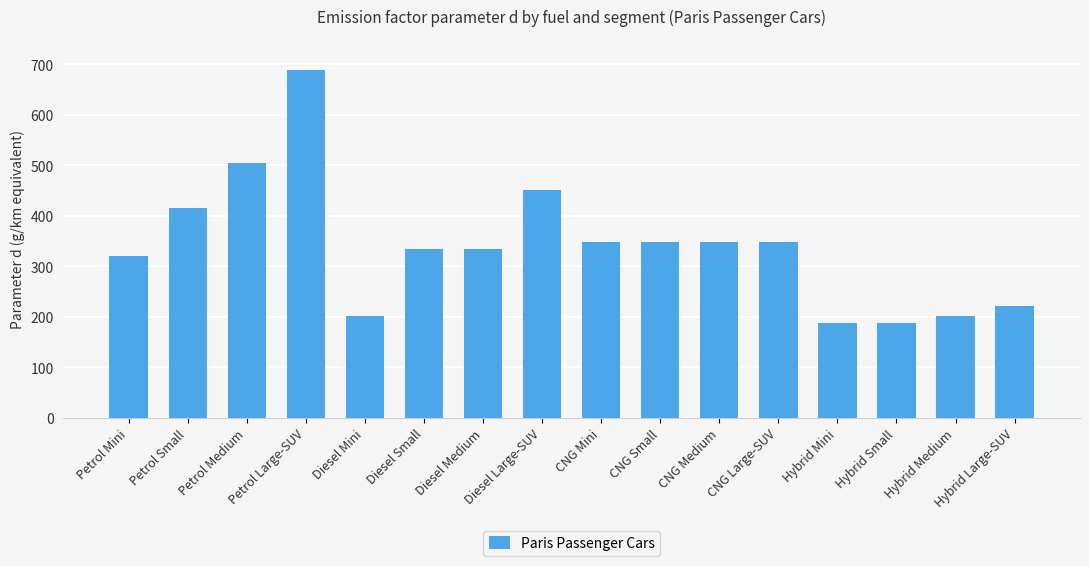

What value does the data have at Hybrid Mini?

187.1